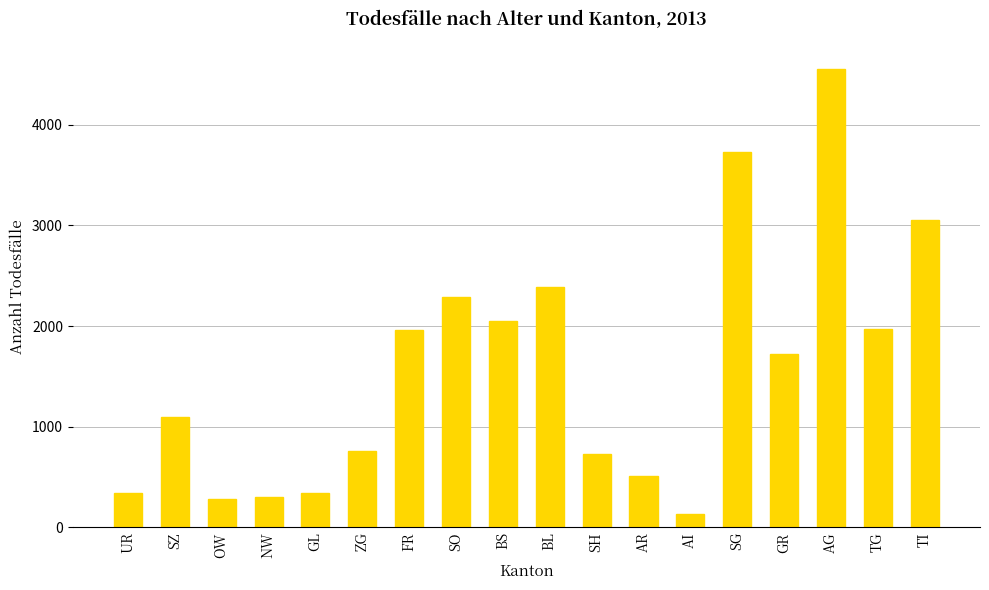

What is the difference between the maximum and minimum values?

4419